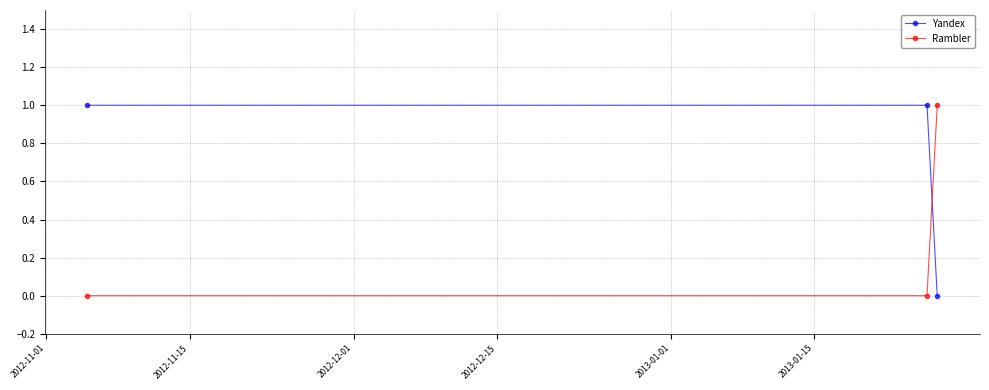

List the series in order of their overall mean, highest first.

Yandex, Rambler